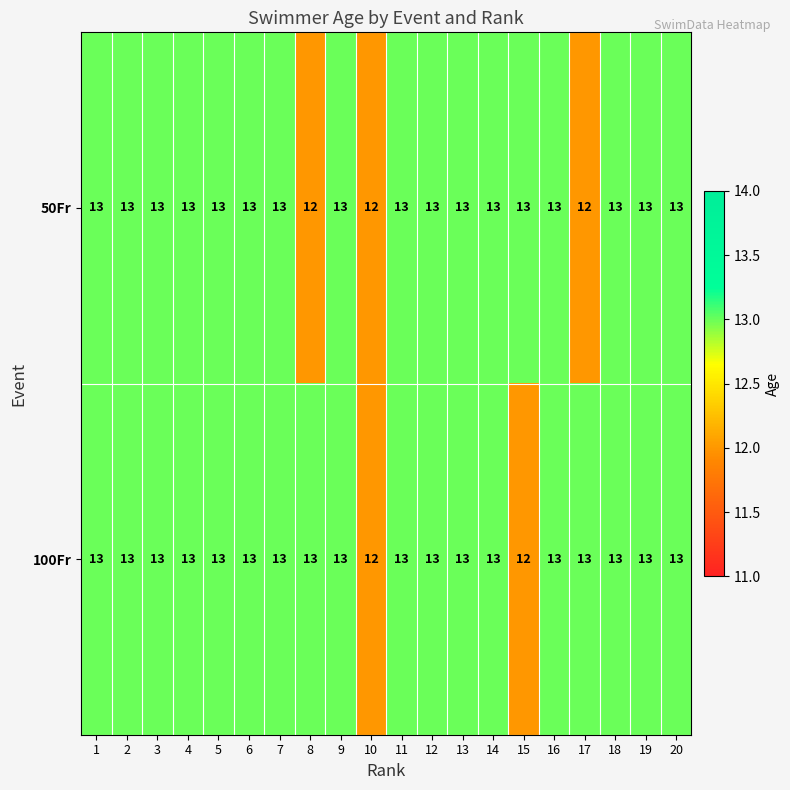

Rank the series at 17 from highest to lowest value.

100Fr, 50Fr